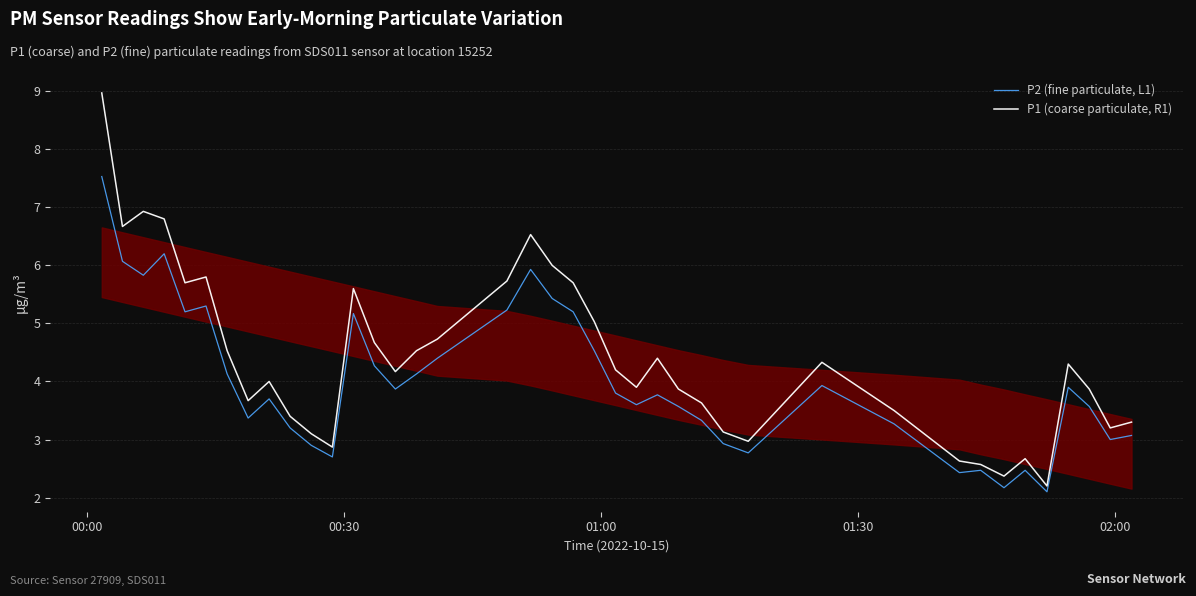

Which series has the largest total across all categories?

P1 (coarse particulate, R1)